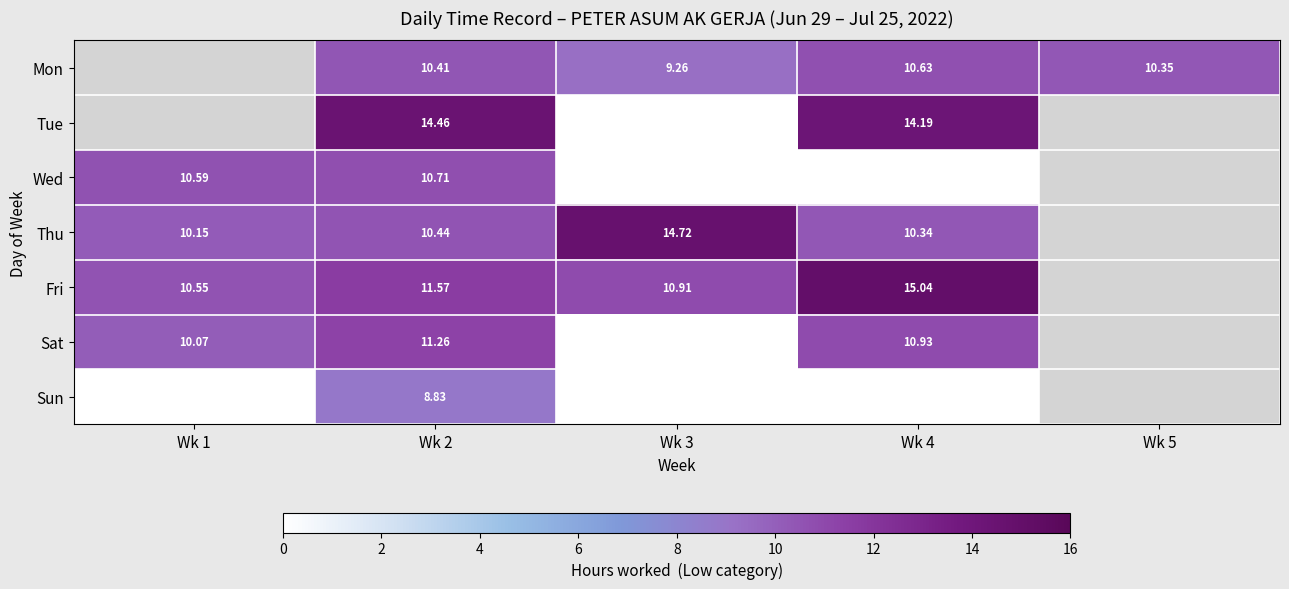

What is the greatest value displayed?

15.0